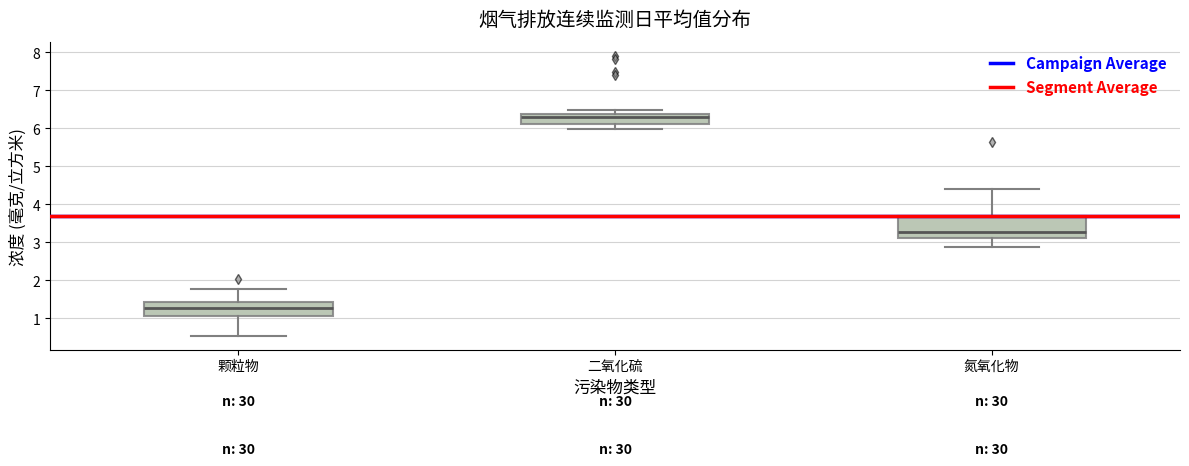

Where does the median line of the box for 二氧化硫 sit on the y-axis? The values are not printed on the chart, so give them approximately, as read against the axis.

6.3